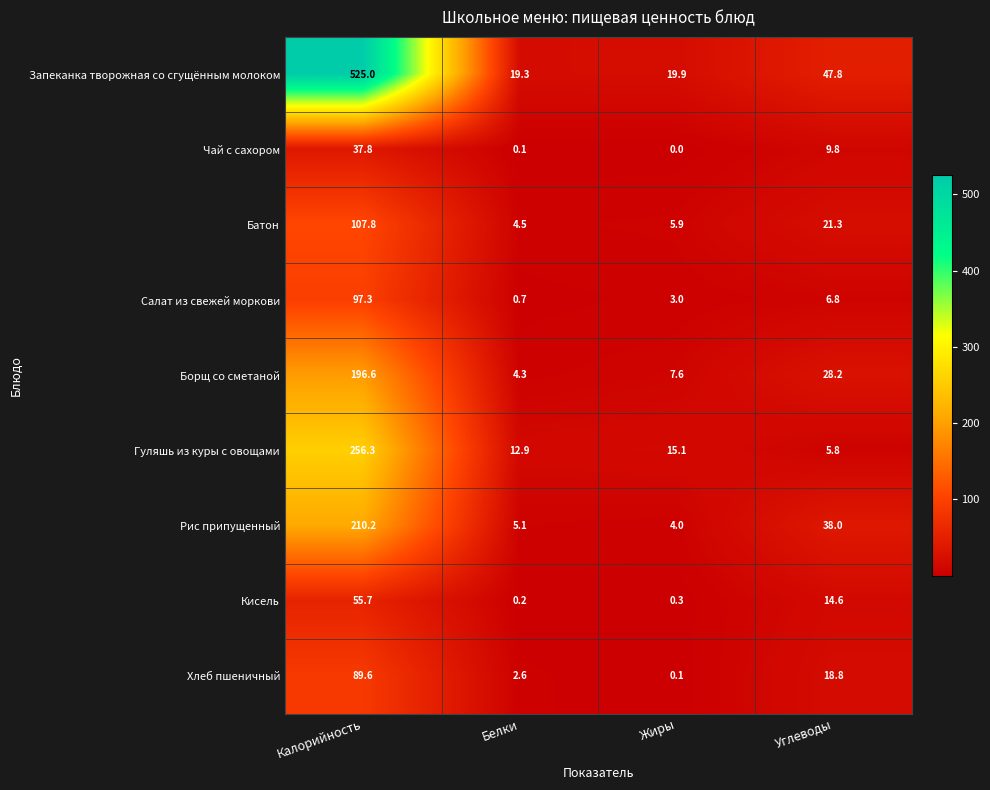

At which label is Хлеб пшеничный closest to 44?

Углеводы